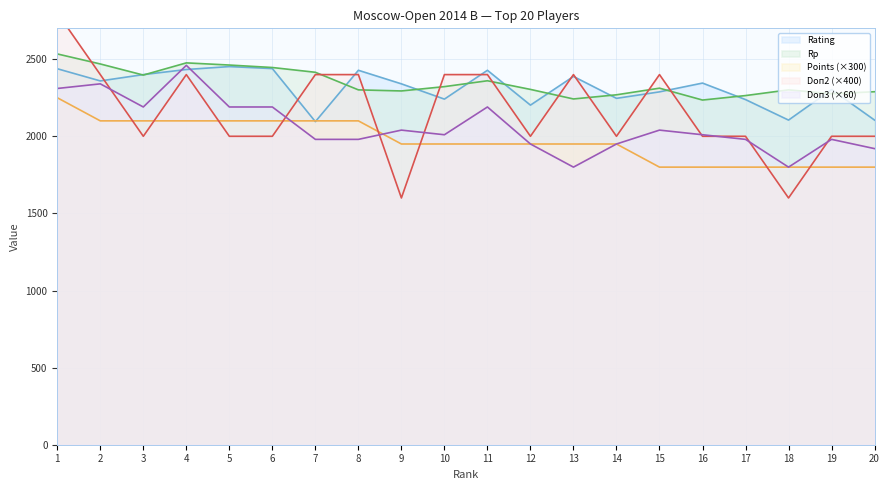

At which category is the sum across all series the highest?

1